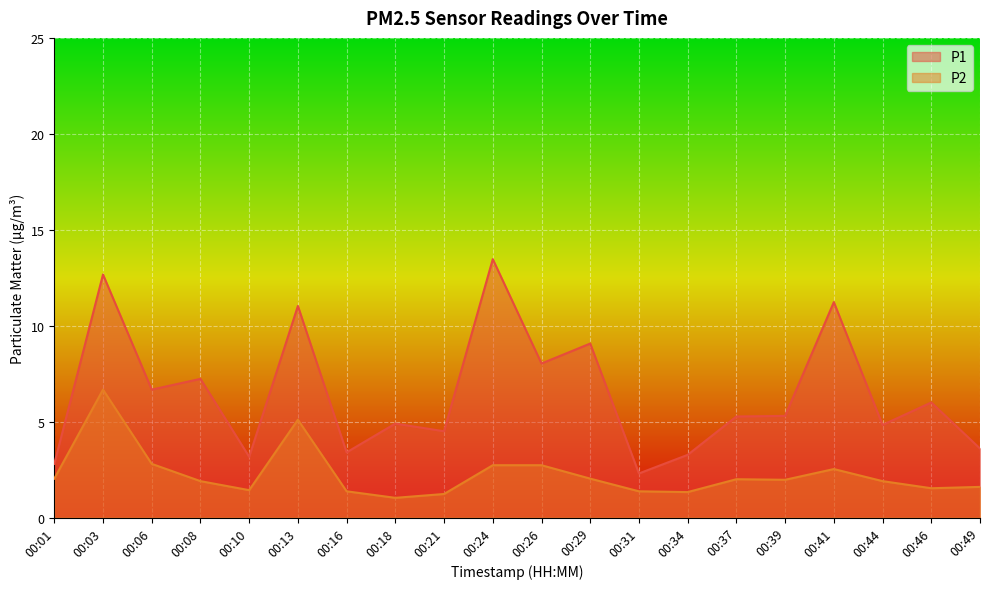

Reading right to left, what are all the values shown in this chart?

P1: 3.6	6.0	4.8	11.2	5.3	5.3	3.3	2.3	9.1	8.0	13.5	4.5	4.9	3.4	11.0	3.2	7.2	6.7	12.7	2.8
P2: 1.6	1.5	1.9	2.5	2.0	2.0	1.3	1.4	2.0	2.7	2.7	1.2	1.0	1.4	5.1	1.4	1.9	2.8	6.7	2.0